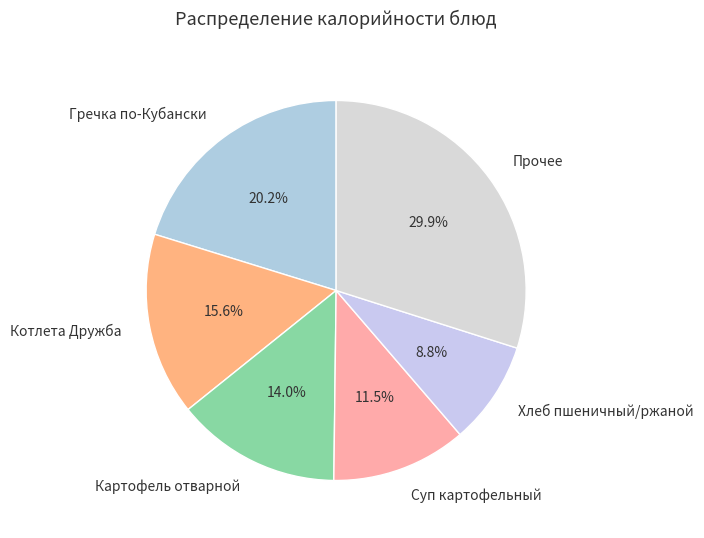

True or false: Котлета Дружба accounts for 16% of the total.

True